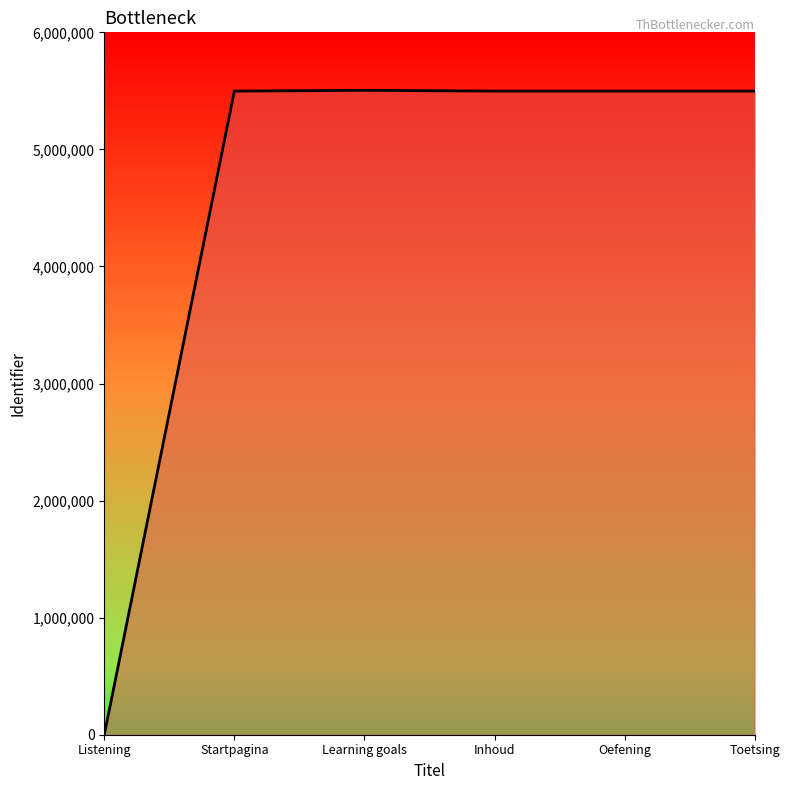

How many positive values are there?

5